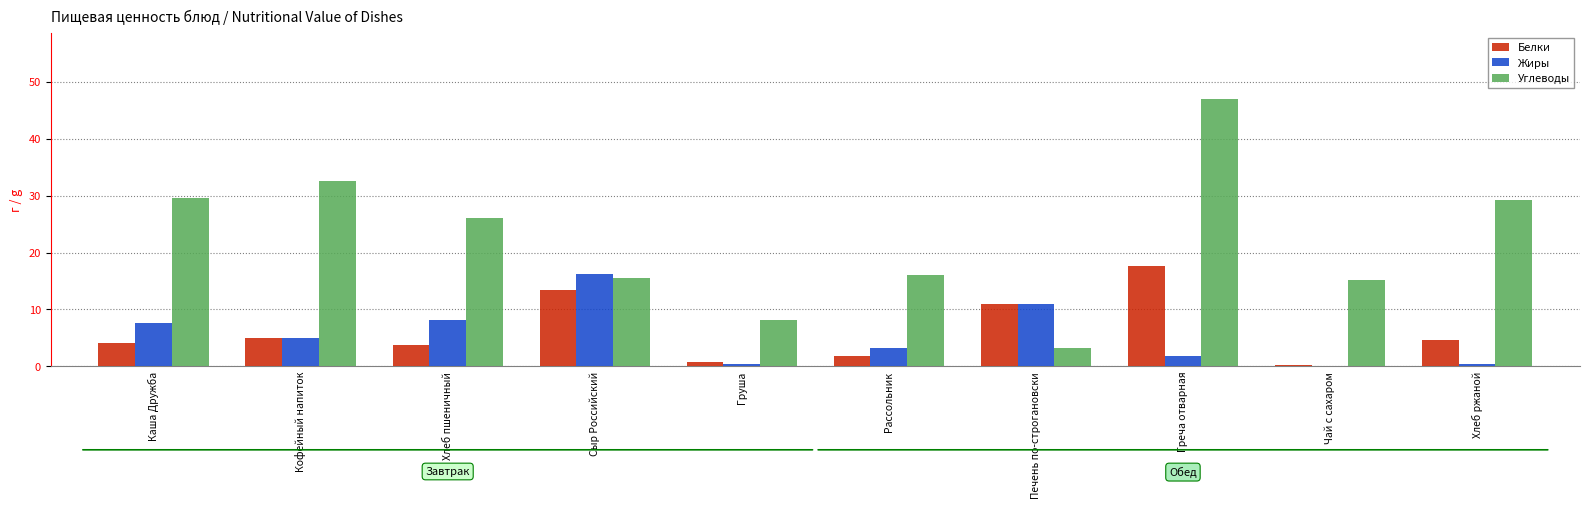

What are all the series names shown in the legend?

Белки, Жиры, Углеводы